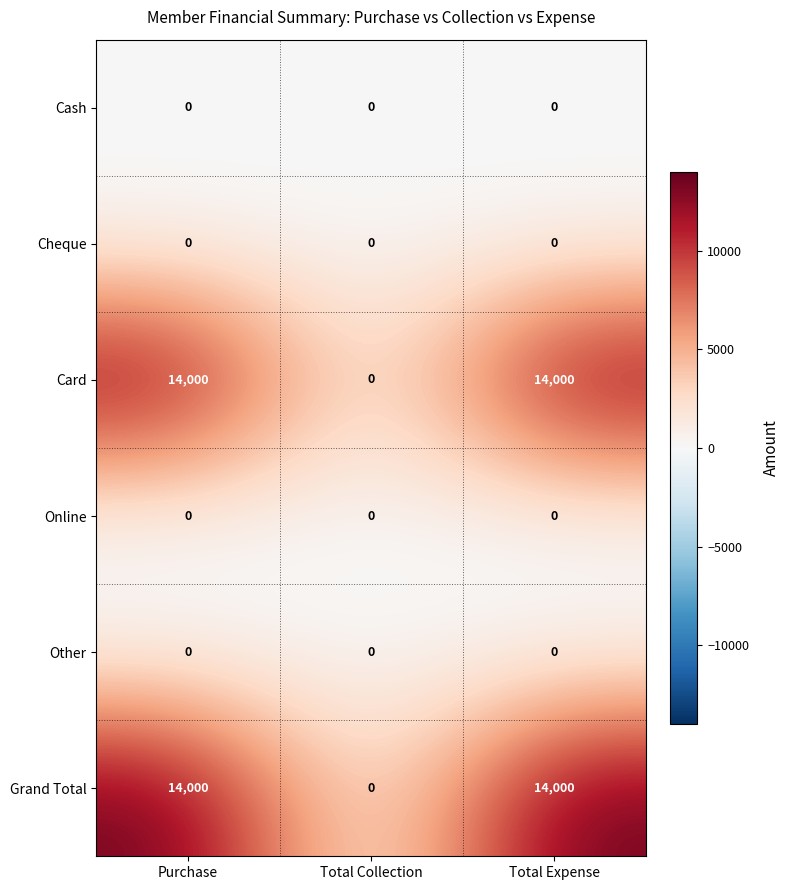

What is the maximum value shown in the chart?

14000